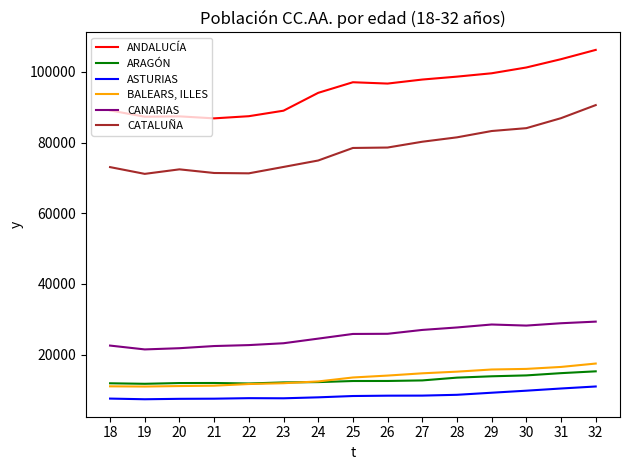

What is the lowest value of the ANDALUCÍA series?

86835